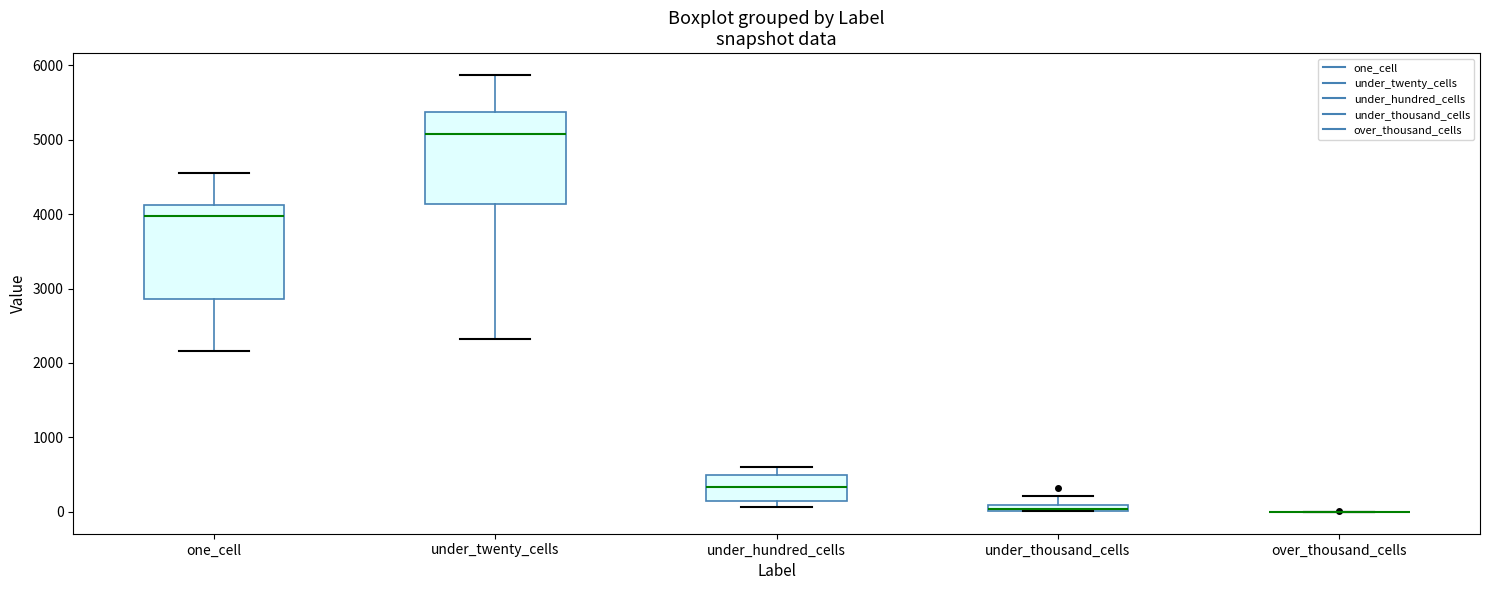

Where is the lower edge of the box for one_cell on the y-axis? The values are not printed on the chart, so give them approximately, as read against the axis.

2900